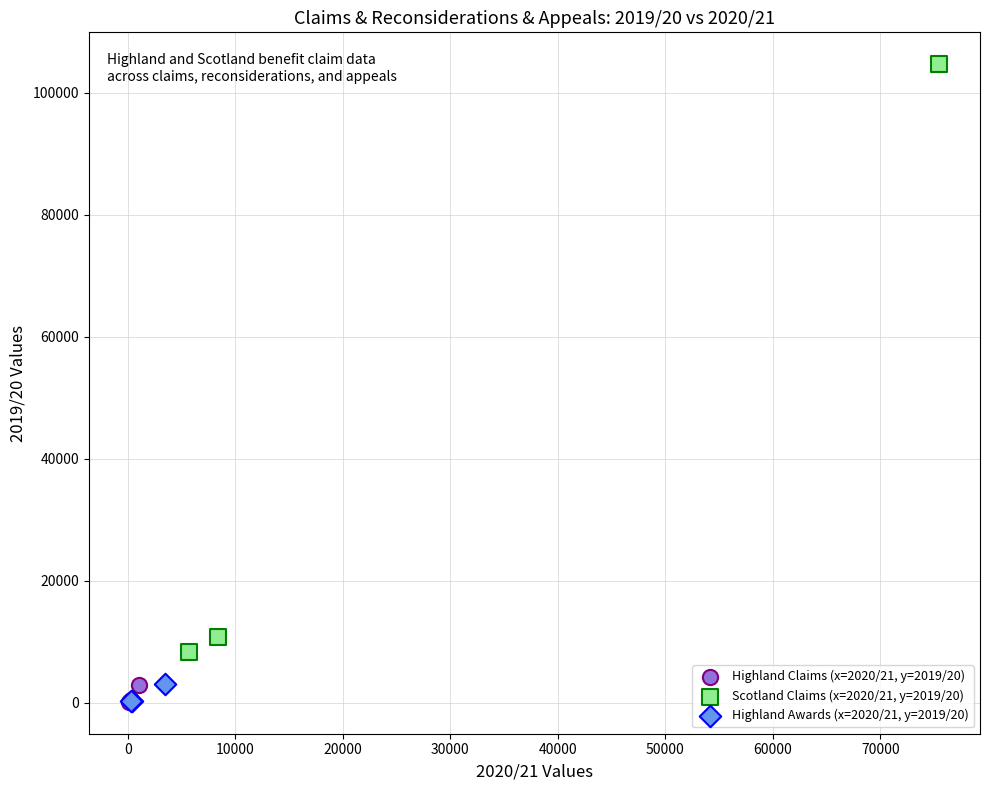

What are all the series names shown in the legend?

Highland Claims (x=2020/21, y=2019/20), Scotland Claims (x=2020/21, y=2019/20), Highland Awards (x=2020/21, y=2019/20)